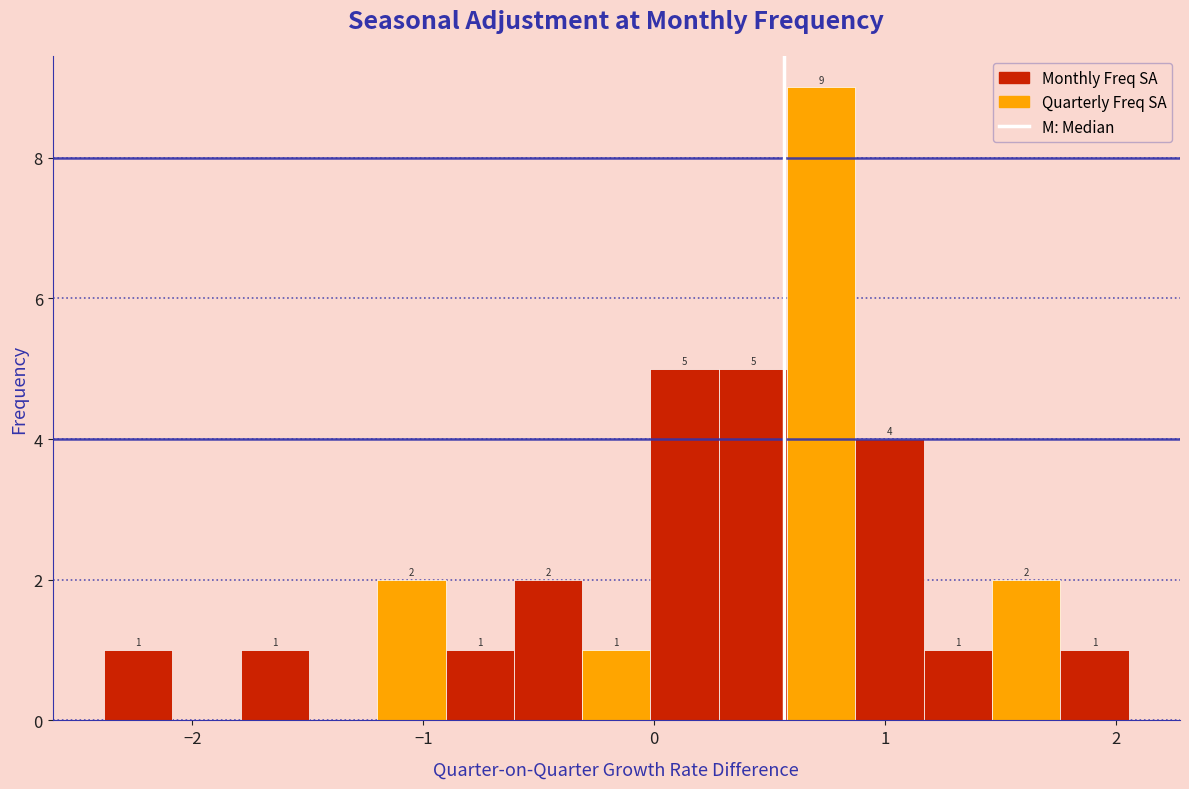

Read against the x-axis, roughly where is the centre of the tallest bar?

0.7